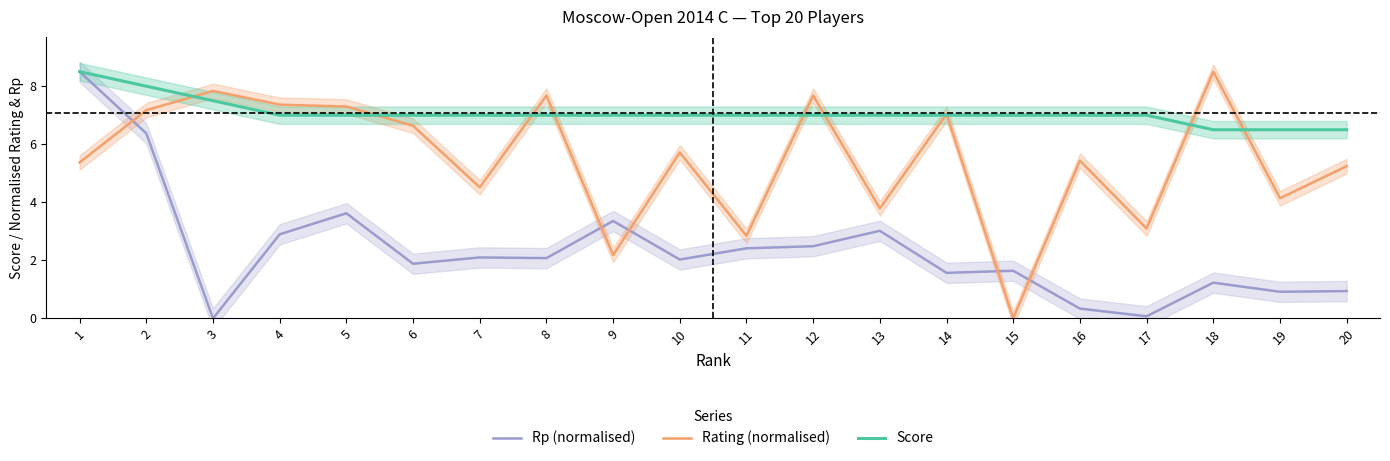

In Rating (normalised), how many points are lower than both neighbors (excluding endpoints)?

7